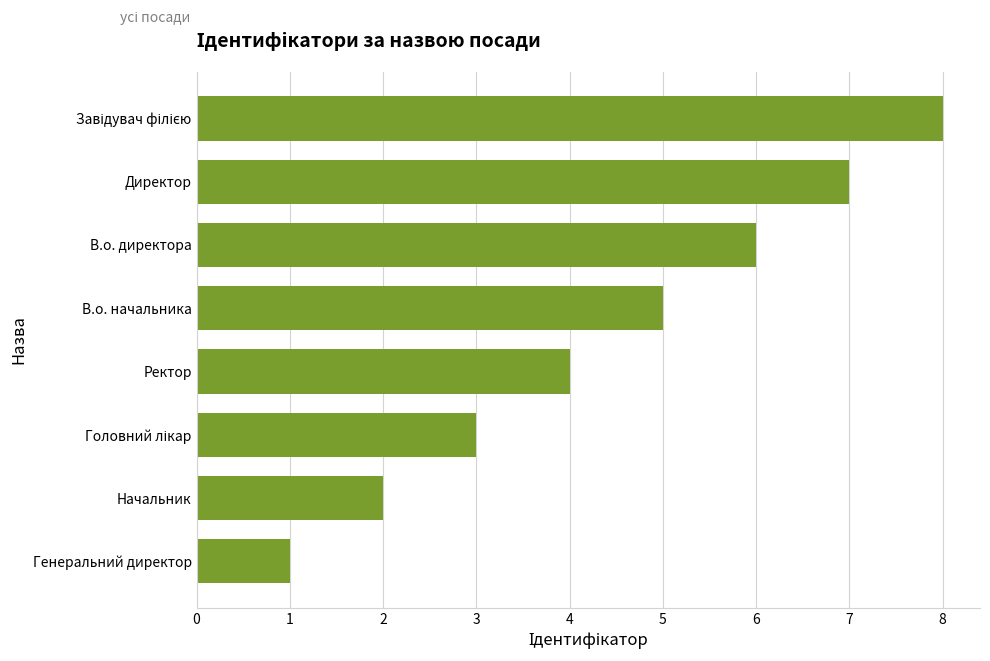

Which has a higher value, Директор or Начальник?

Директор